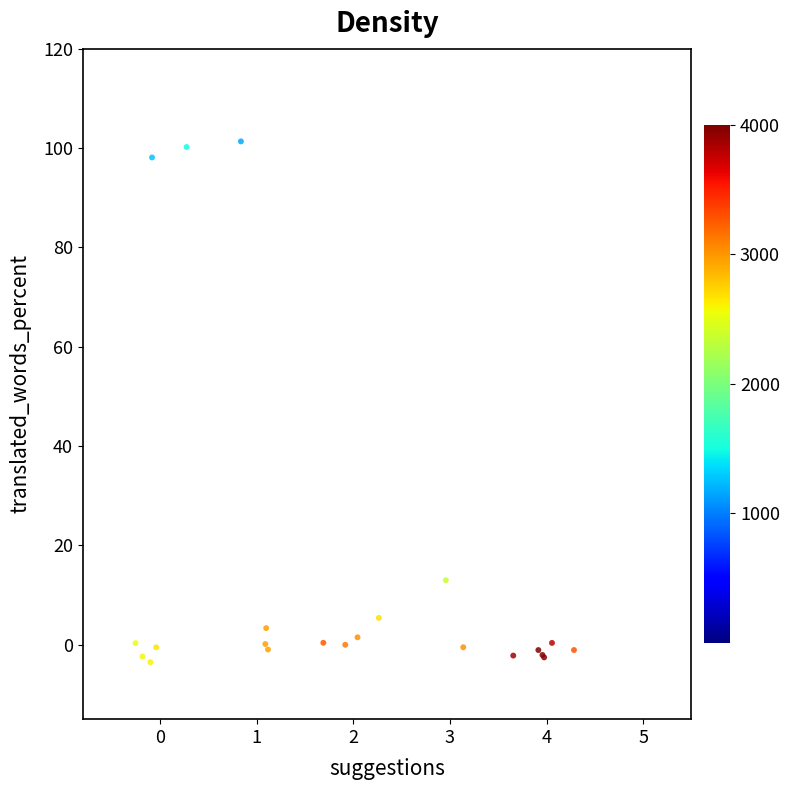

What Y value in the scatter plot is closest to 48?

13.0